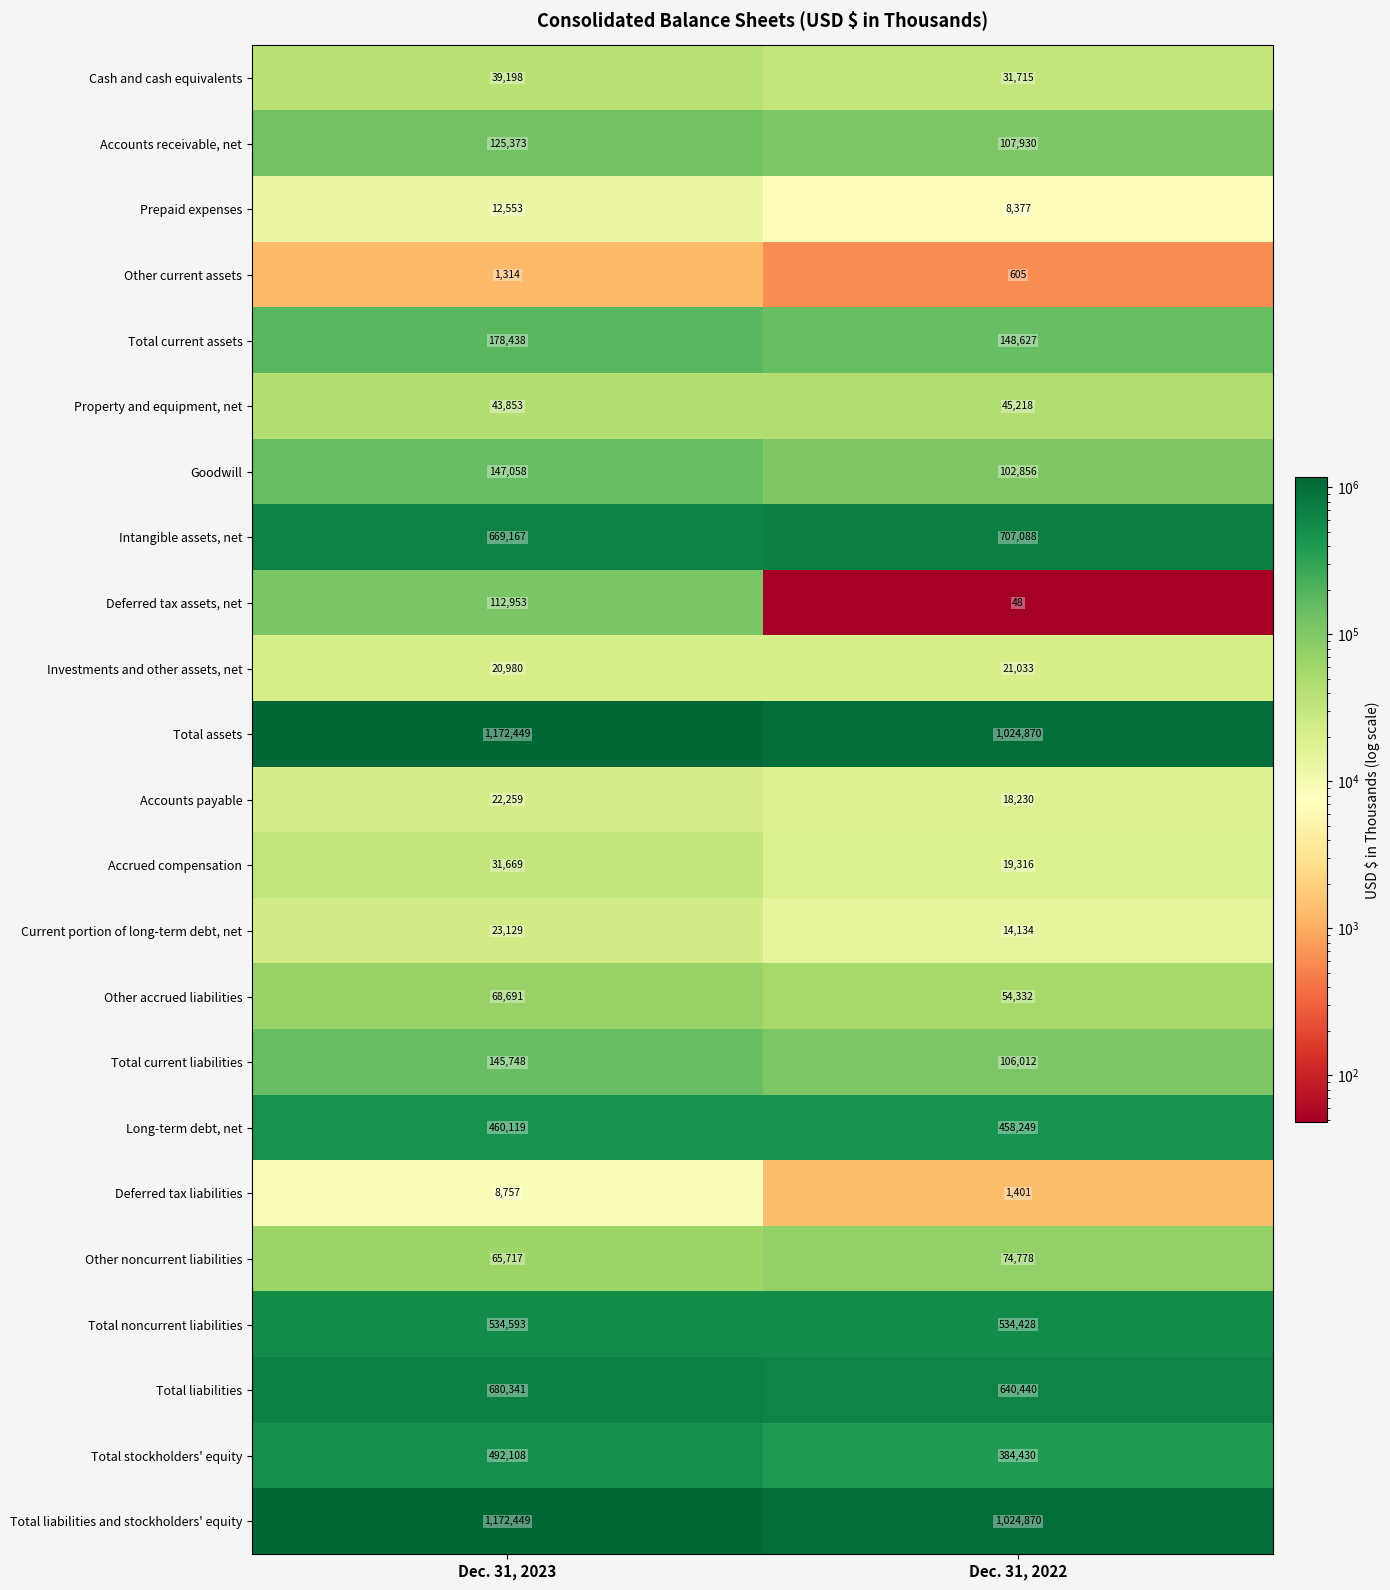

What is the spread (max minus min) of values at Dec. 31, 2023?

1171135